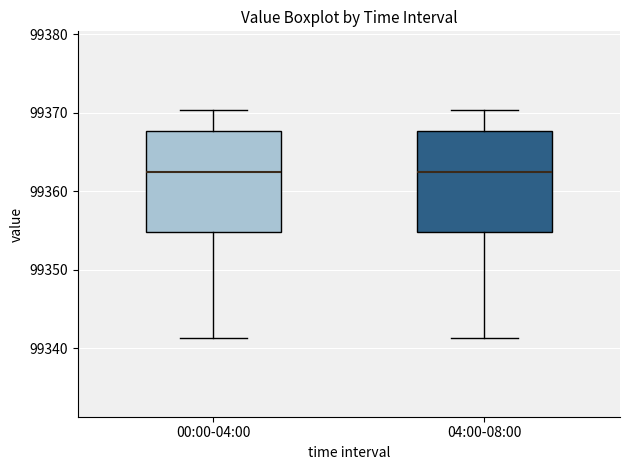

Reading left to right, read every box against the y-axis: the position of its median line, the range the box covers, and the ends of its whiskers. The values are not printed on the chart, so give them approximately, as read against the axis.

00:00-04:00: median 99363, box 99355 to 99368, whiskers 99341 to 99370
04:00-08:00: median 99363, box 99355 to 99368, whiskers 99341 to 99370